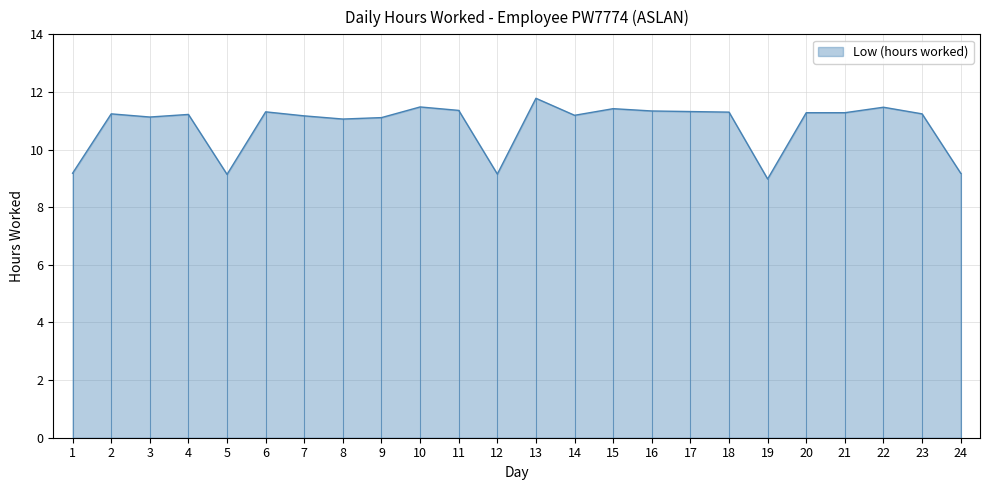

At which category does the chart reach its peak across all series?

13